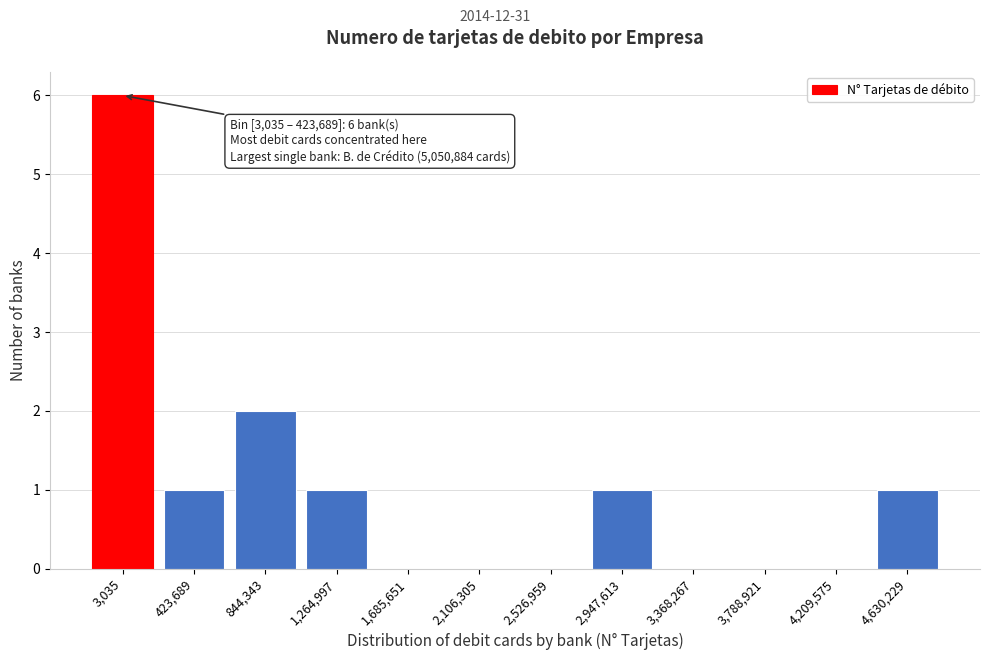

Reading left to right, what are all the values shown in this chart?

3,035=6	423,689=1	844,343=2	1,264,997=1	1,685,651=0	2,106,305=0	2,526,959=0	2,947,613=1	3,368,267=0	3,788,921=0	4,209,575=0	4,630,229=1